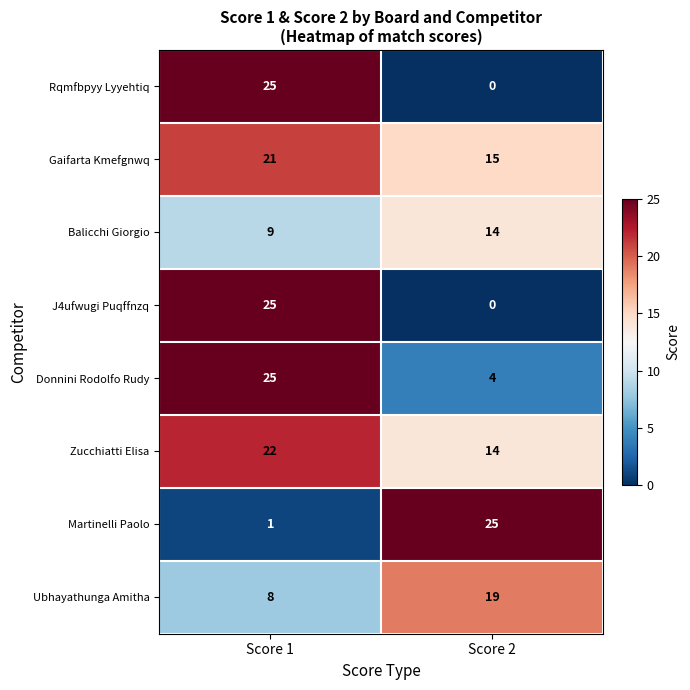

Is the value of Rqmfbpyy Lyyehtiq at Score 2 greater than the value of Martinelli Paolo at Score 2?

No